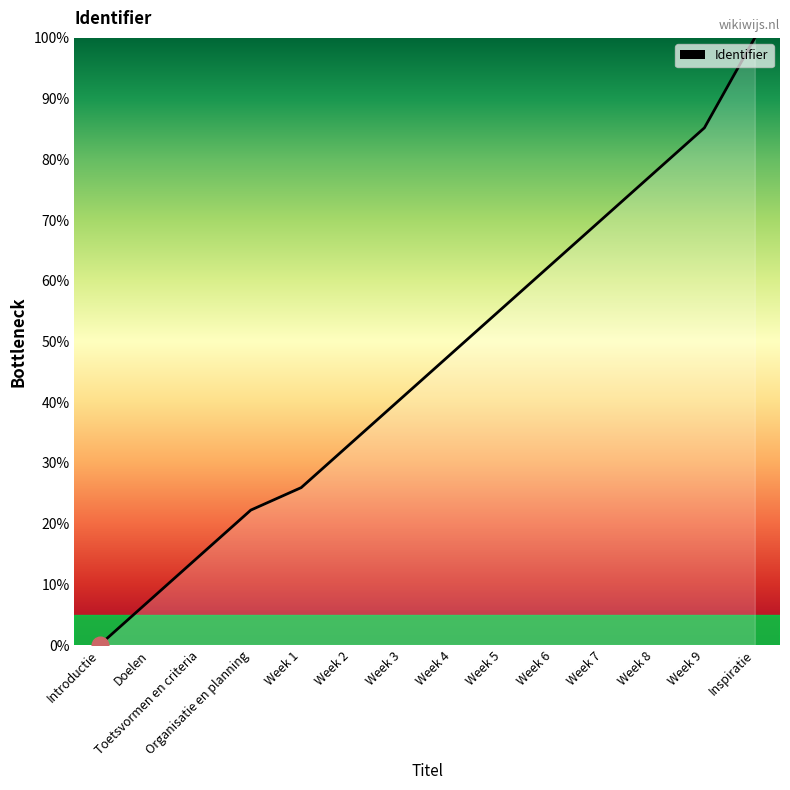

List the labels in order of value, smallest first.

Introductie, Doelen, Toetsvormen en criteria, Organisatie en planning, Week 1, Week 2, Week 3, Week 4, Week 5, Week 6, Week 7, Week 8, Week 9, Inspiratie